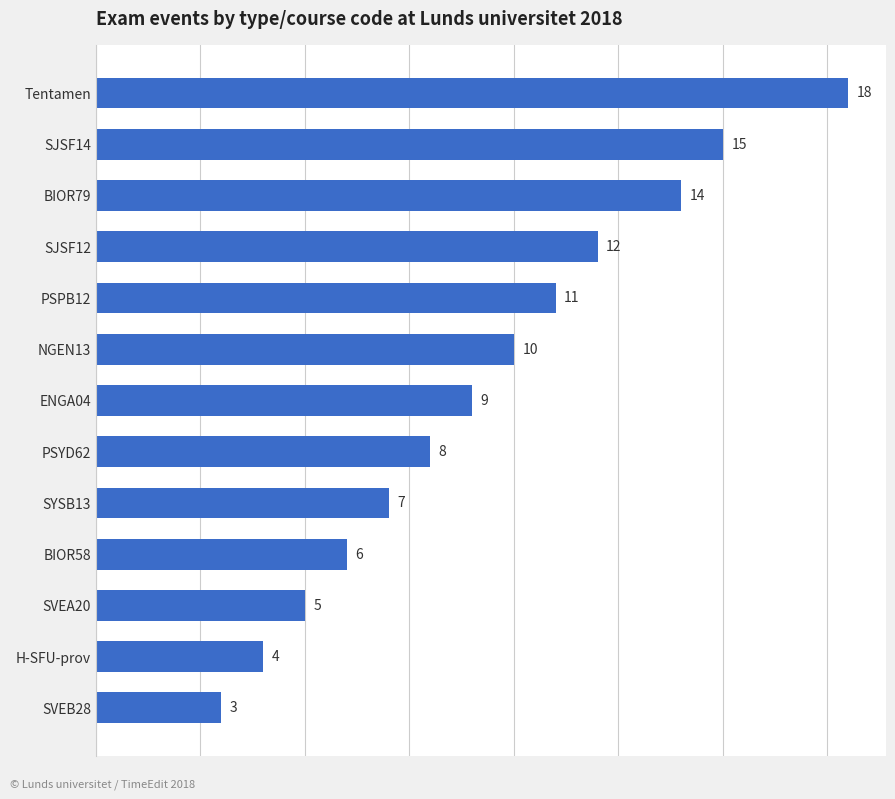

Rank the categories by value from highest to lowest.

Tentamen, SJSF14, BIOR79, SJSF12, PSPB12, NGEN13, ENGA04, PSYD62, SYSB13, BIOR58, SVEA20, H-SFU-prov, SVEB28